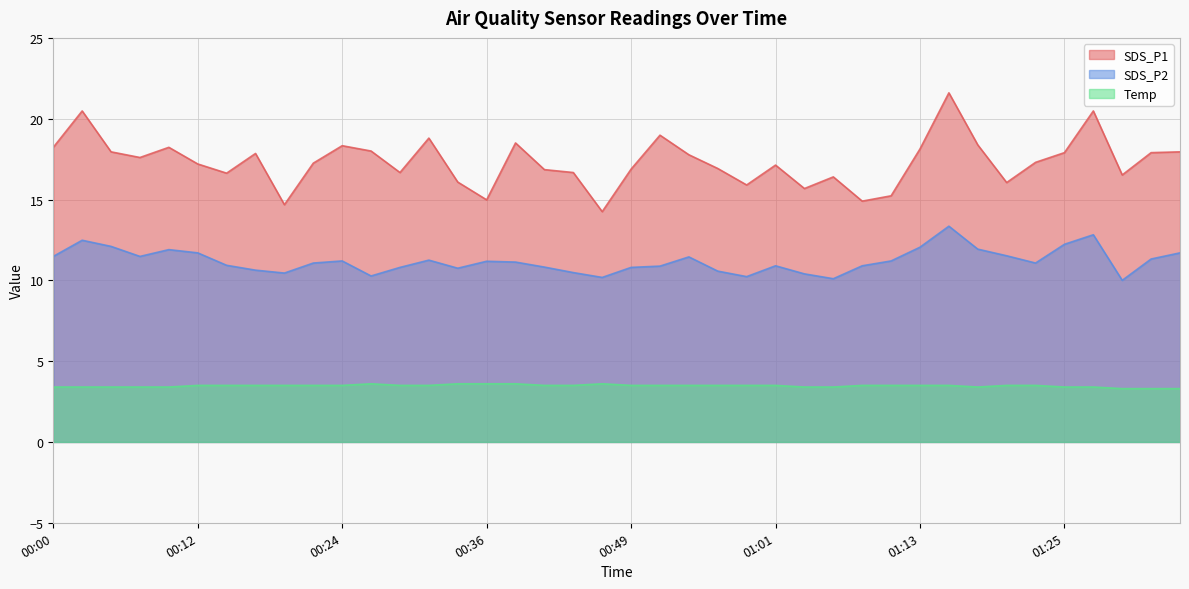

Is it true that SDS_P1 equals 6.9 at 00:58?

False